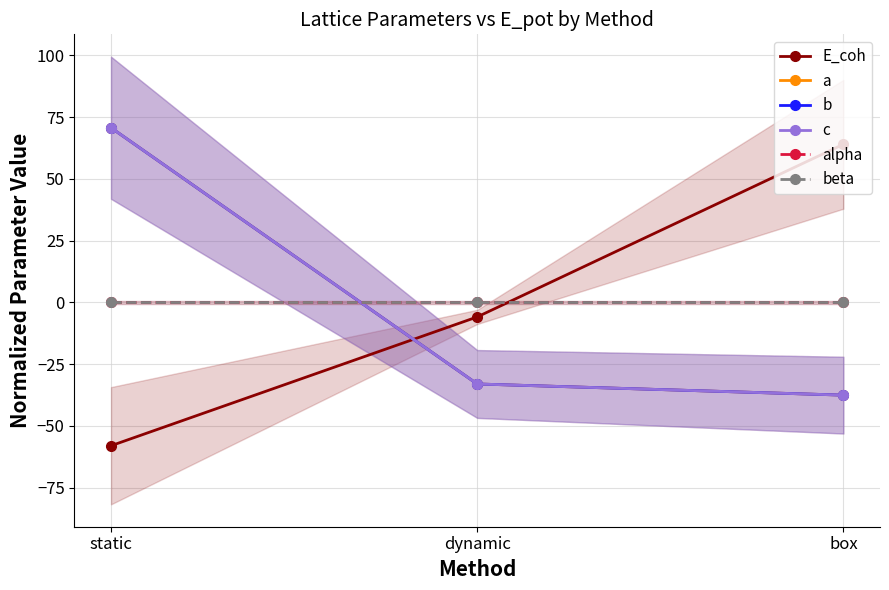

Between dynamic and box, which series saw the biggest shift?

E_coh